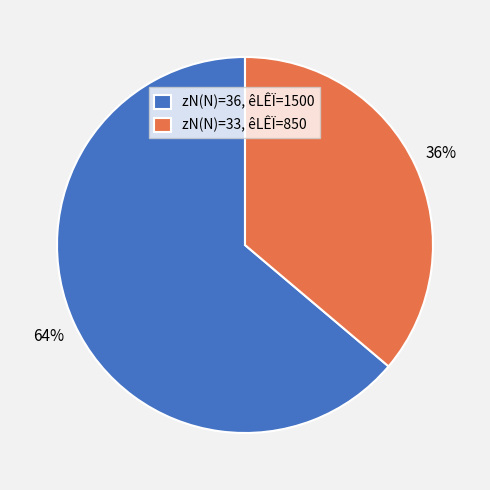

To the nearest percent, what is the average slice percentage?

50%